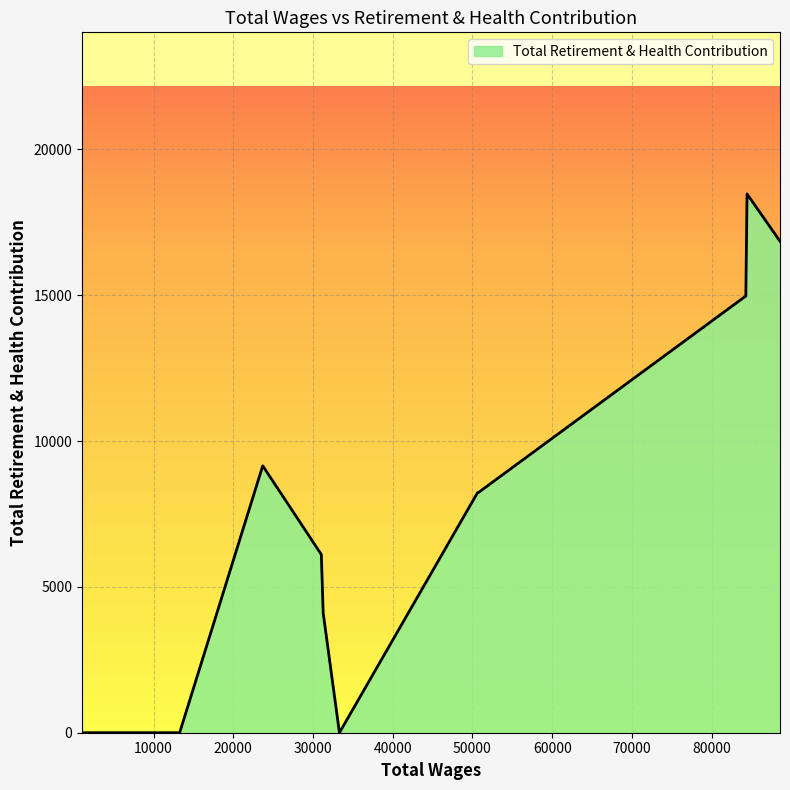

What is the difference between the second highest and minimum values?

16852